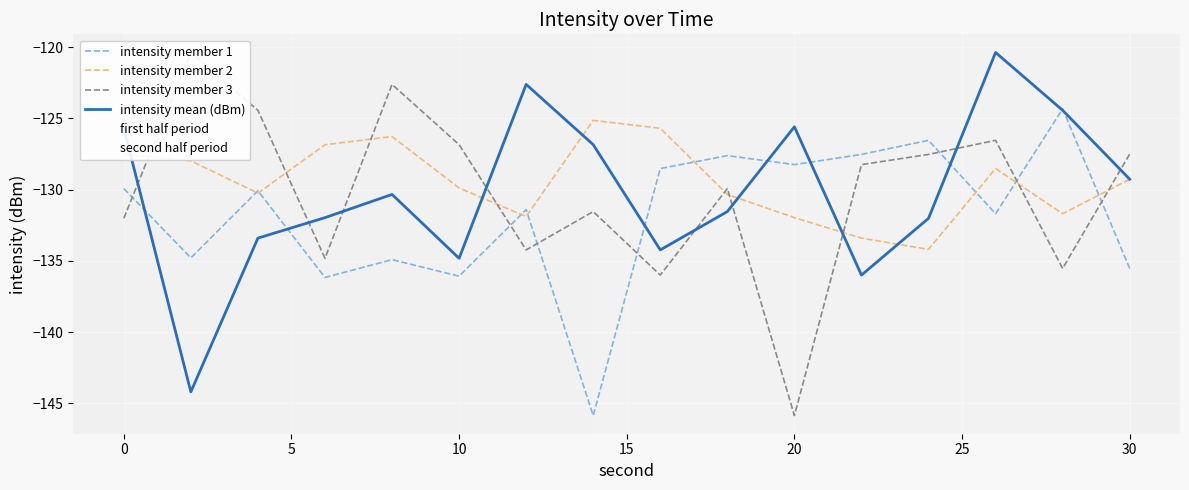

What is the highest value of the intensity mean (dBm) series?

-120.4